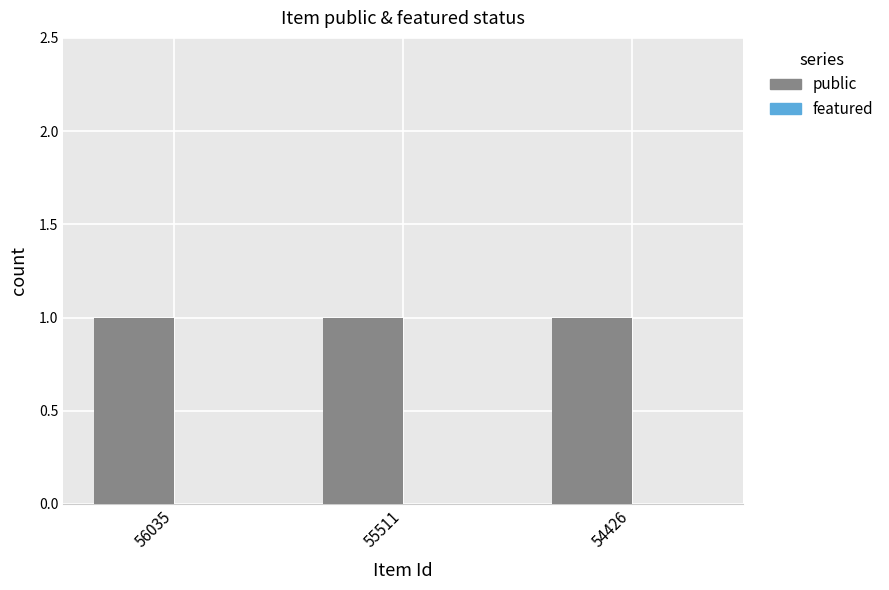

Rank the series by their average value, from lowest to highest.

featured, public